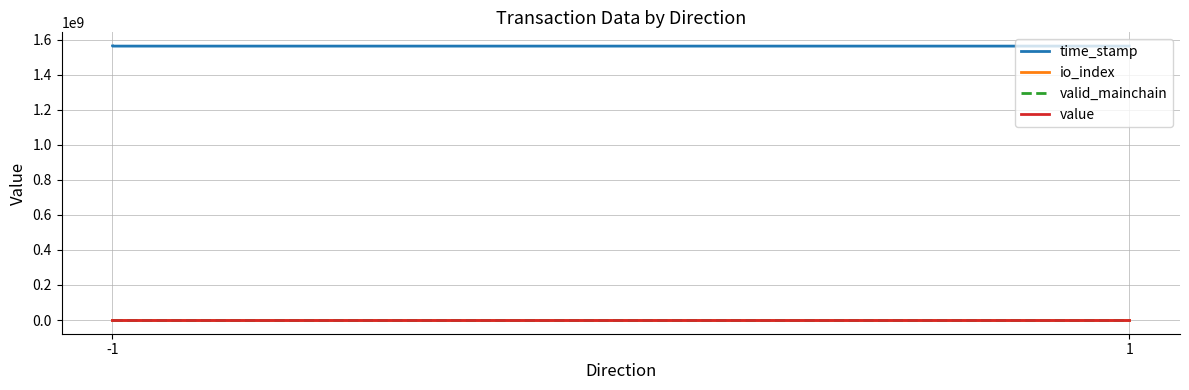

Read the time_stamp value at -1.

1563540322.0